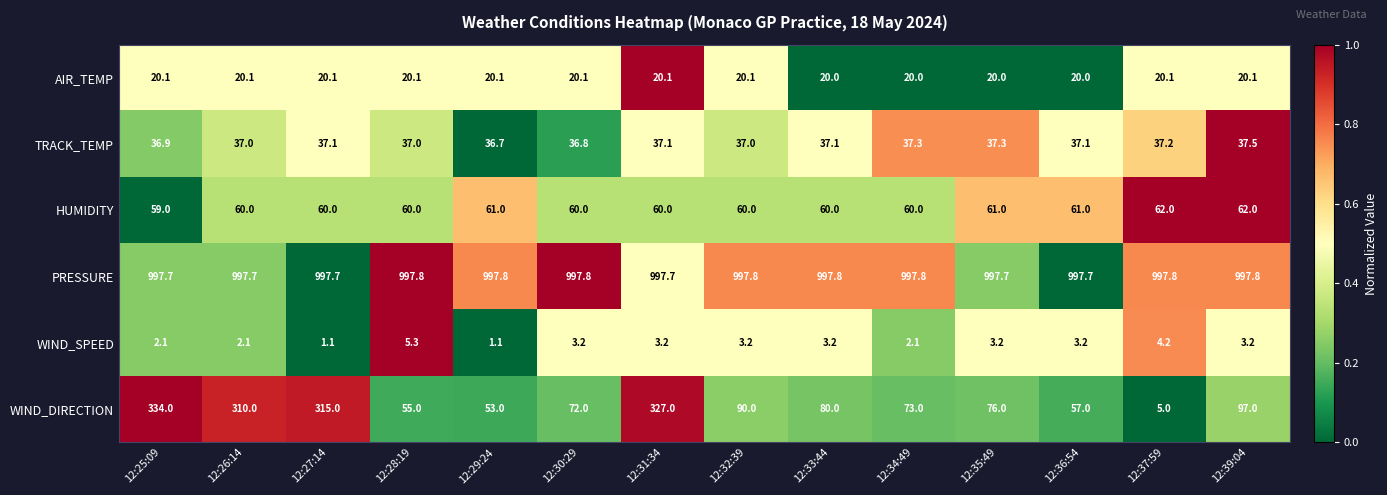

Between 12:31:34 and 12:35:49, which series saw the biggest shift?

WIND_DIRECTION